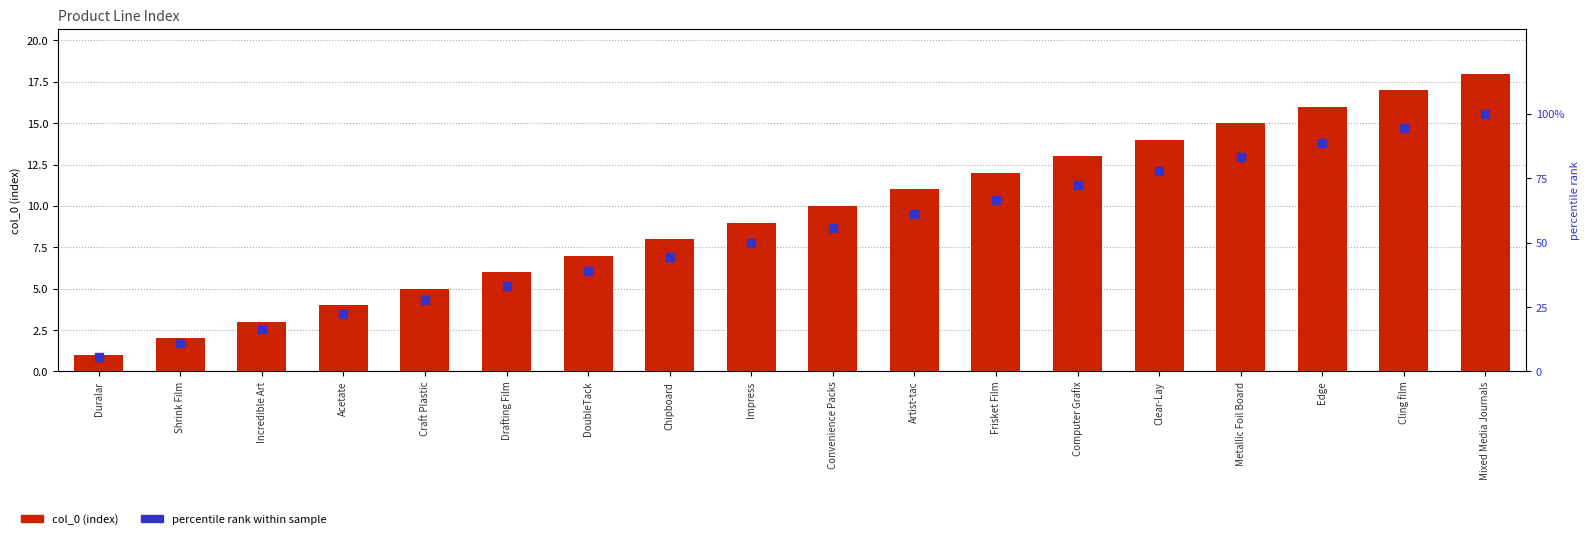

Is the value of percentile rank within sample at Computer Grafix greater than the value of col_0 at Clear-Lay?

Yes